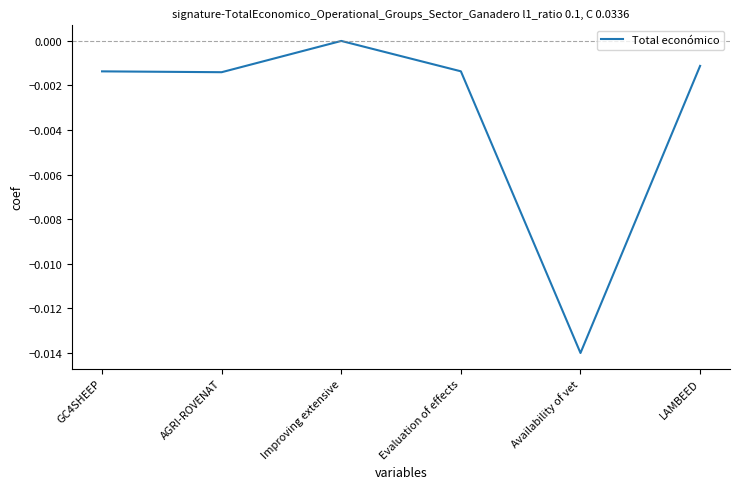

Is this an area chart (filled region under the line)?

No